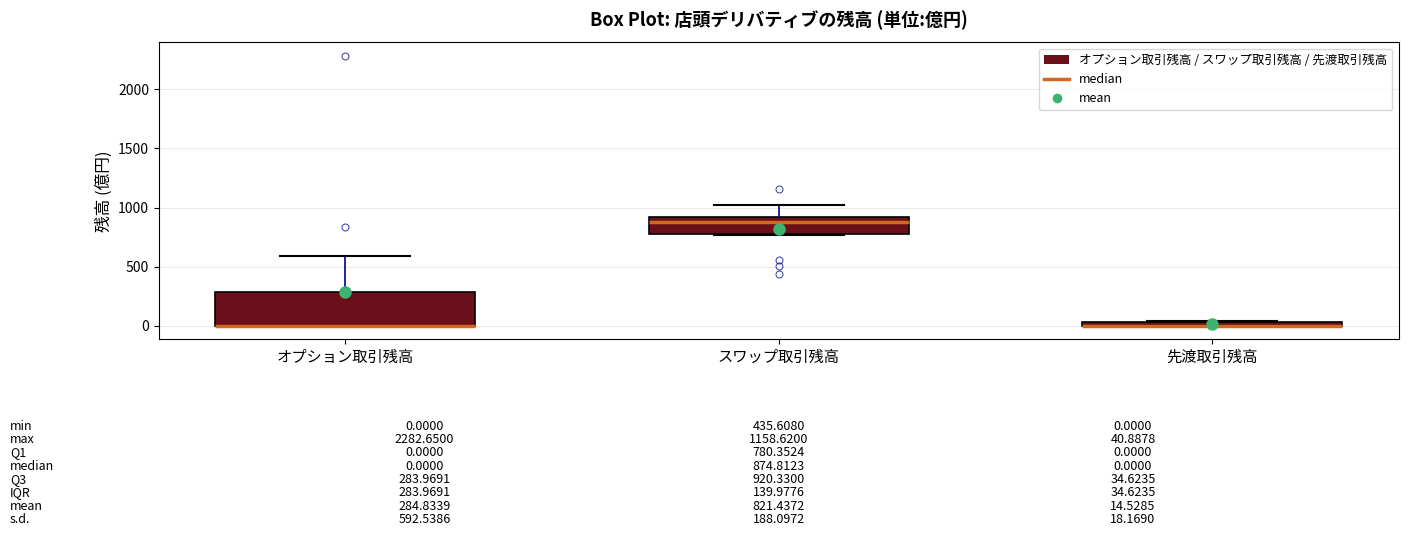

Comparing the boxes themselves (not the whiskers), which one is the tallest?

オプション取引残高